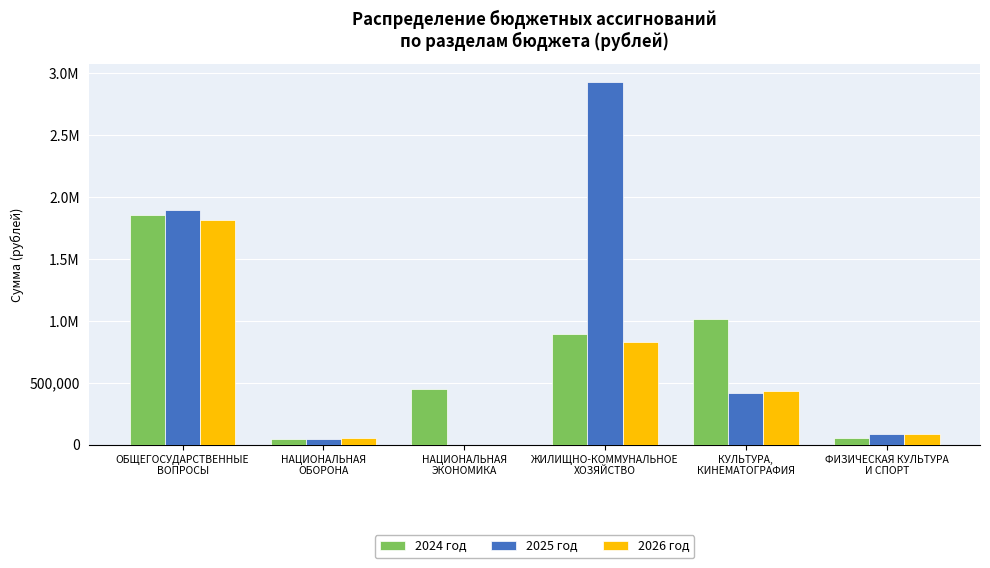

Rank the categories by 2024 год value from highest to lowest.

ОБЩЕГОСУДАРСТВЕННЫЕ
ВОПРОСЫ, КУЛЬТУРА,
КИНЕМАТОГРАФИЯ, ЖИЛИЩНО-КОММУНАЛЬНОЕ
ХОЗЯЙСТВО, НАЦИОНАЛЬНАЯ
ЭКОНОМИКА, ФИЗИЧЕСКАЯ КУЛЬТУРА
И СПОРТ, НАЦИОНАЛЬНАЯ
ОБОРОНА